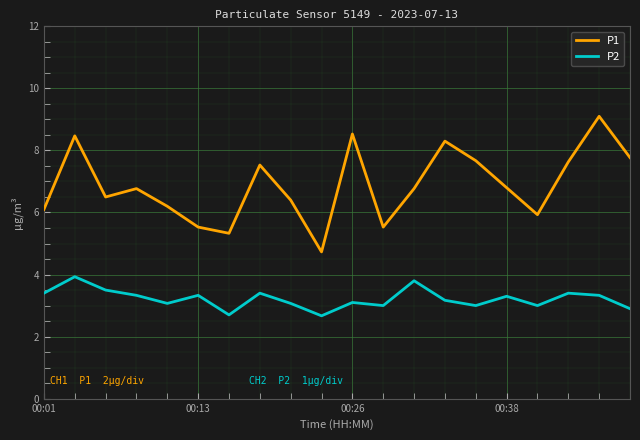

List the series in order of their overall mean, highest first.

P1, P2